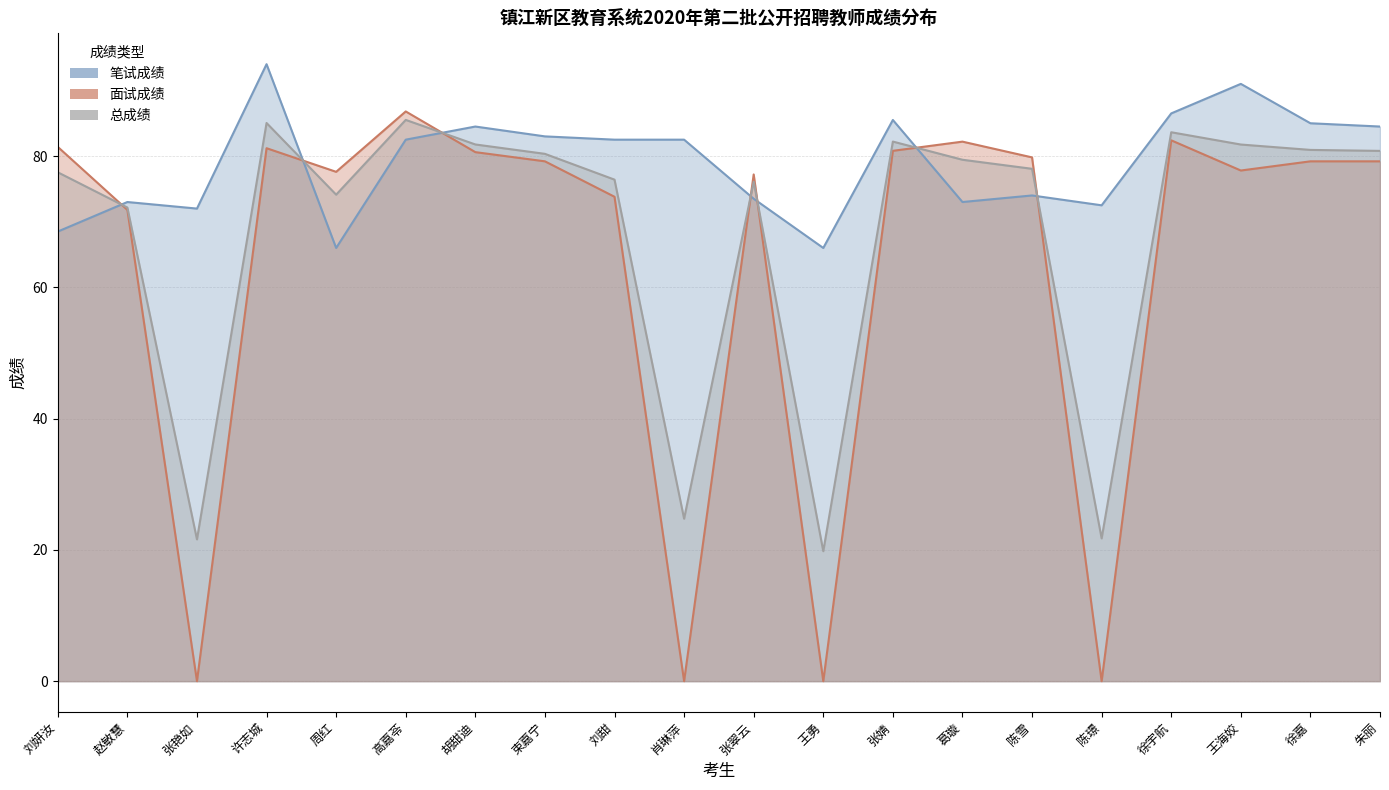

What are all the series names shown in the legend?

笔试成绩, 面试成绩, 总成绩